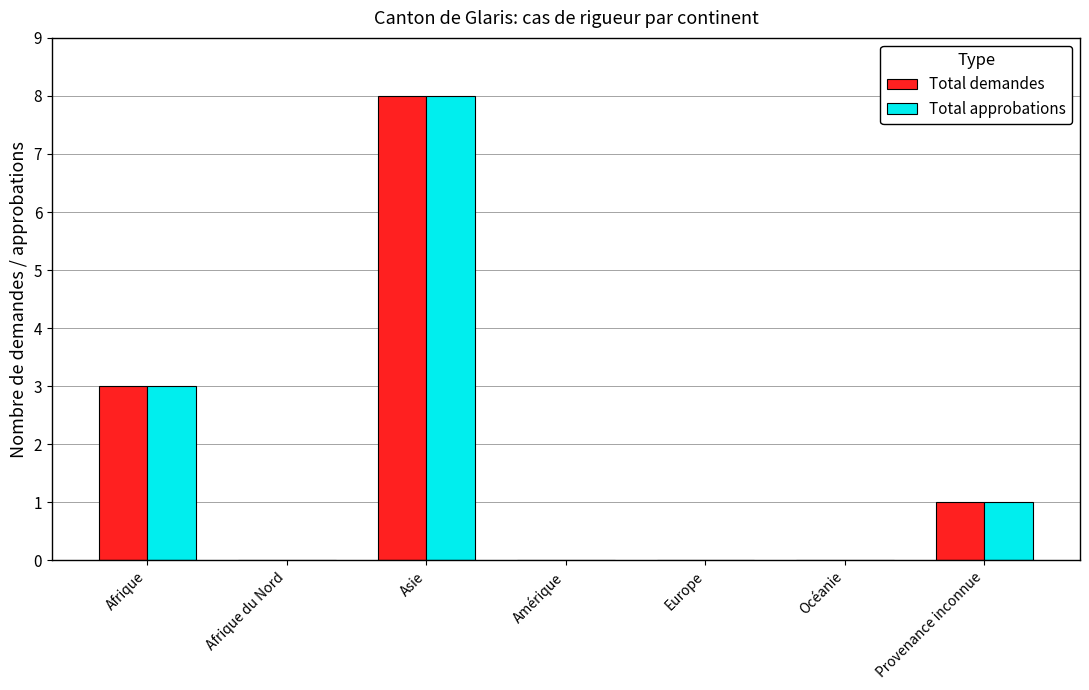

What is the maximum value for Total demandes?

8